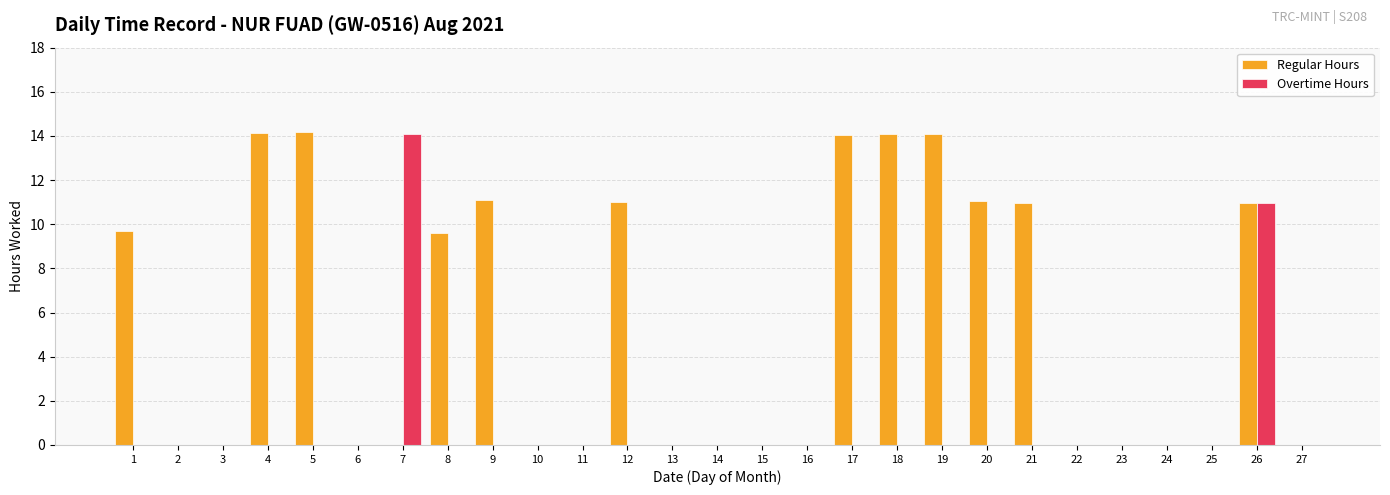

The value of Regular Hours at 24 is 6.1. True or false?

False